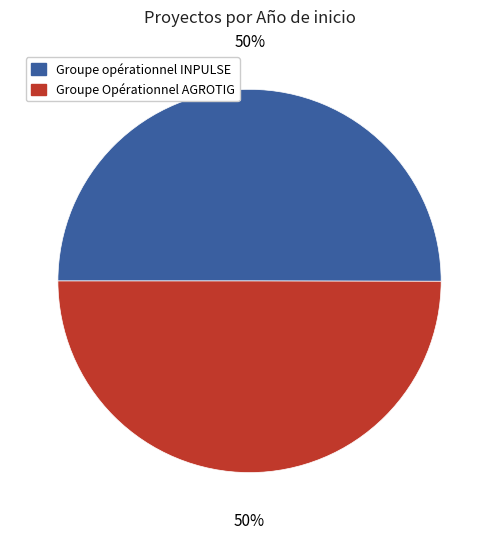

How many slices are in this pie chart?

2